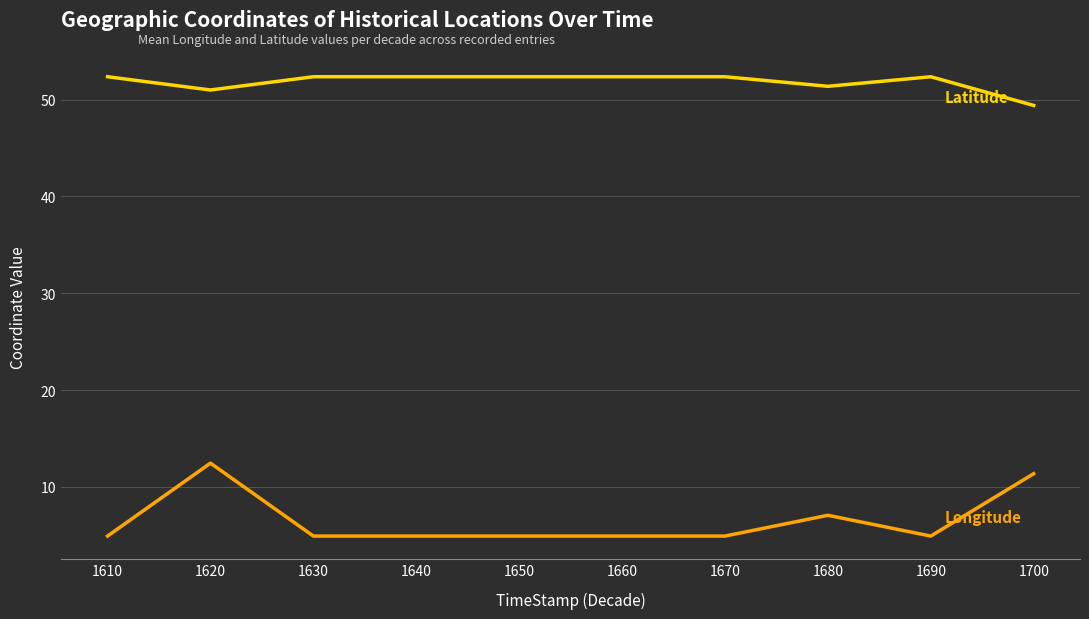

What is the maximum value shown in the chart?

52.4